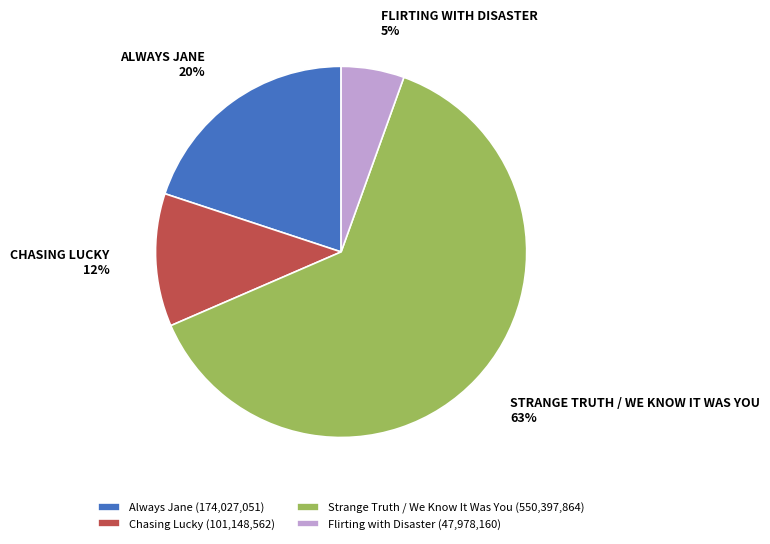

Is it true that Always Jane is 20% of the pie?

True